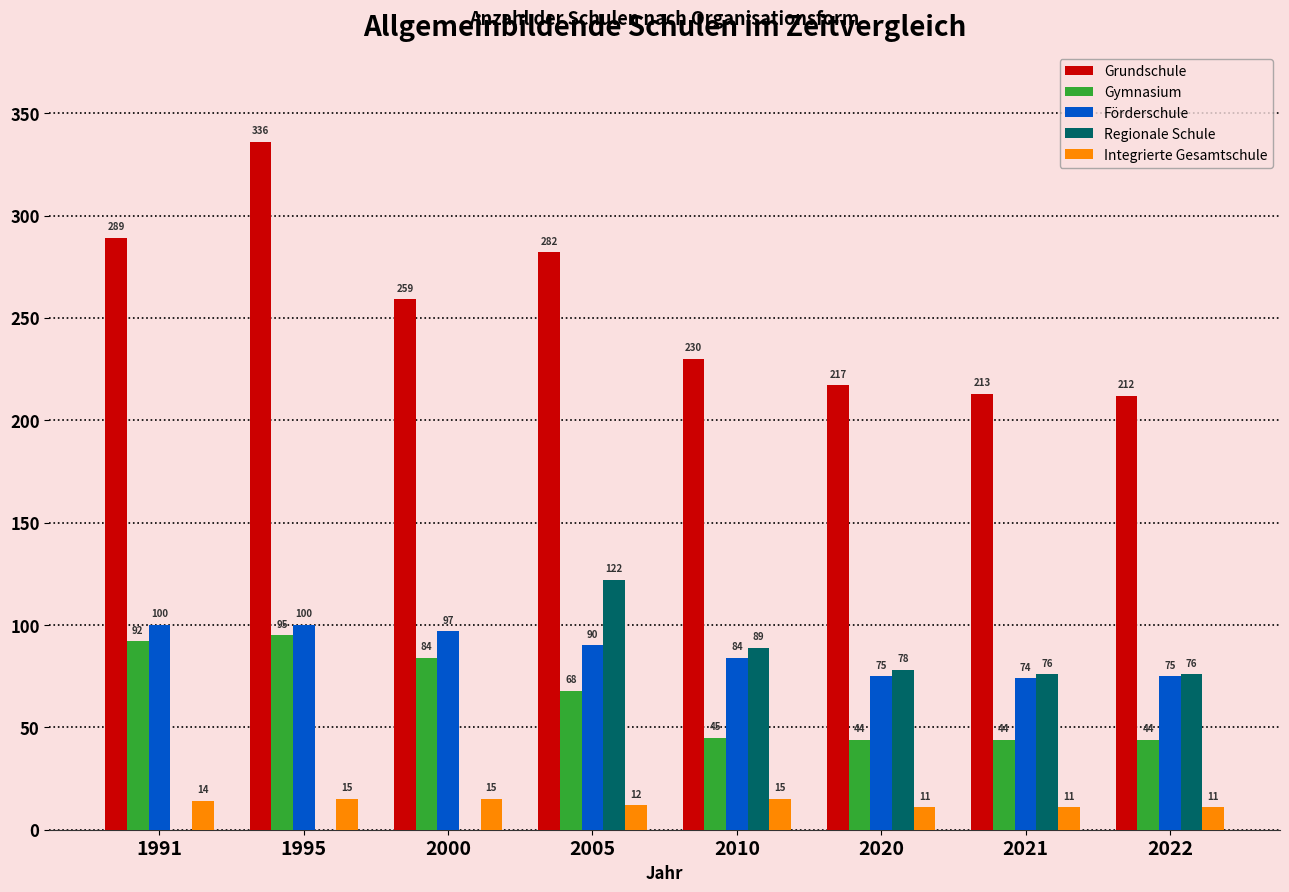

Which category has the highest value across all series?

1995